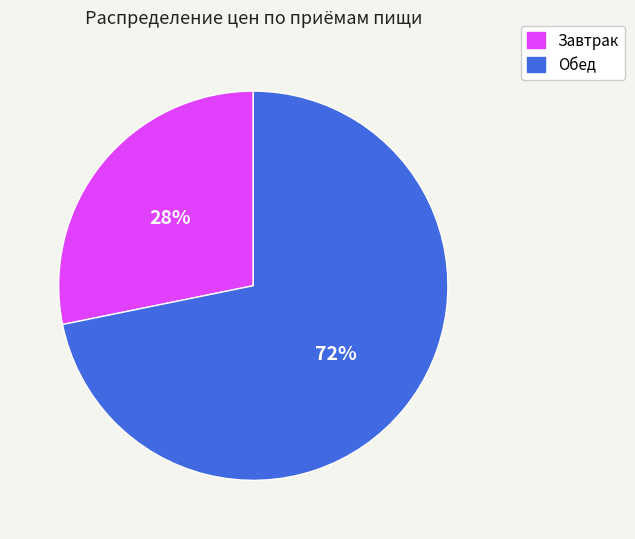

Which category has the biggest portion of the pie?

Обед